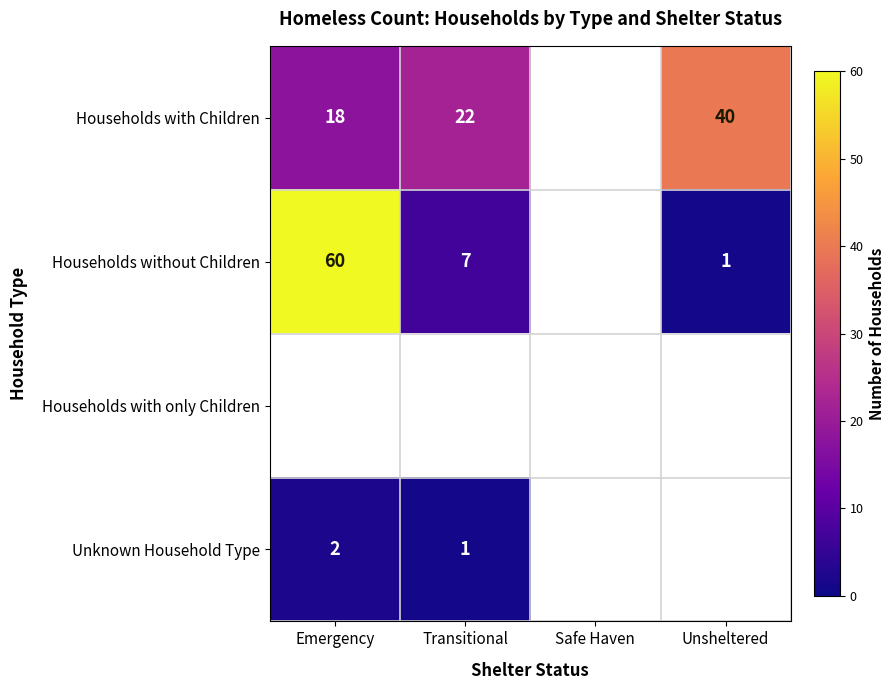

What is the difference between the highest and lowest values at Emergency?

58.0